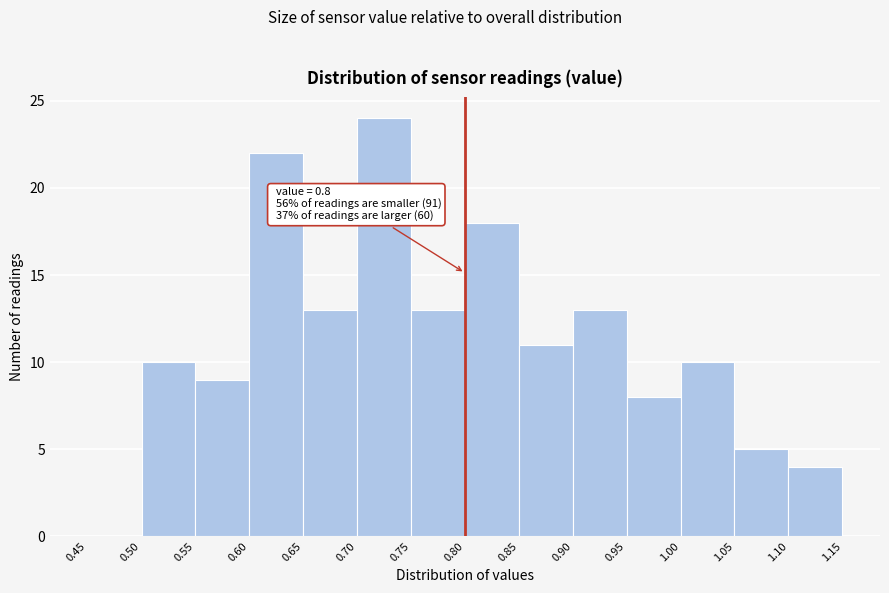

Over which range of the x-axis is the bar tallest?

0.70 to 0.75